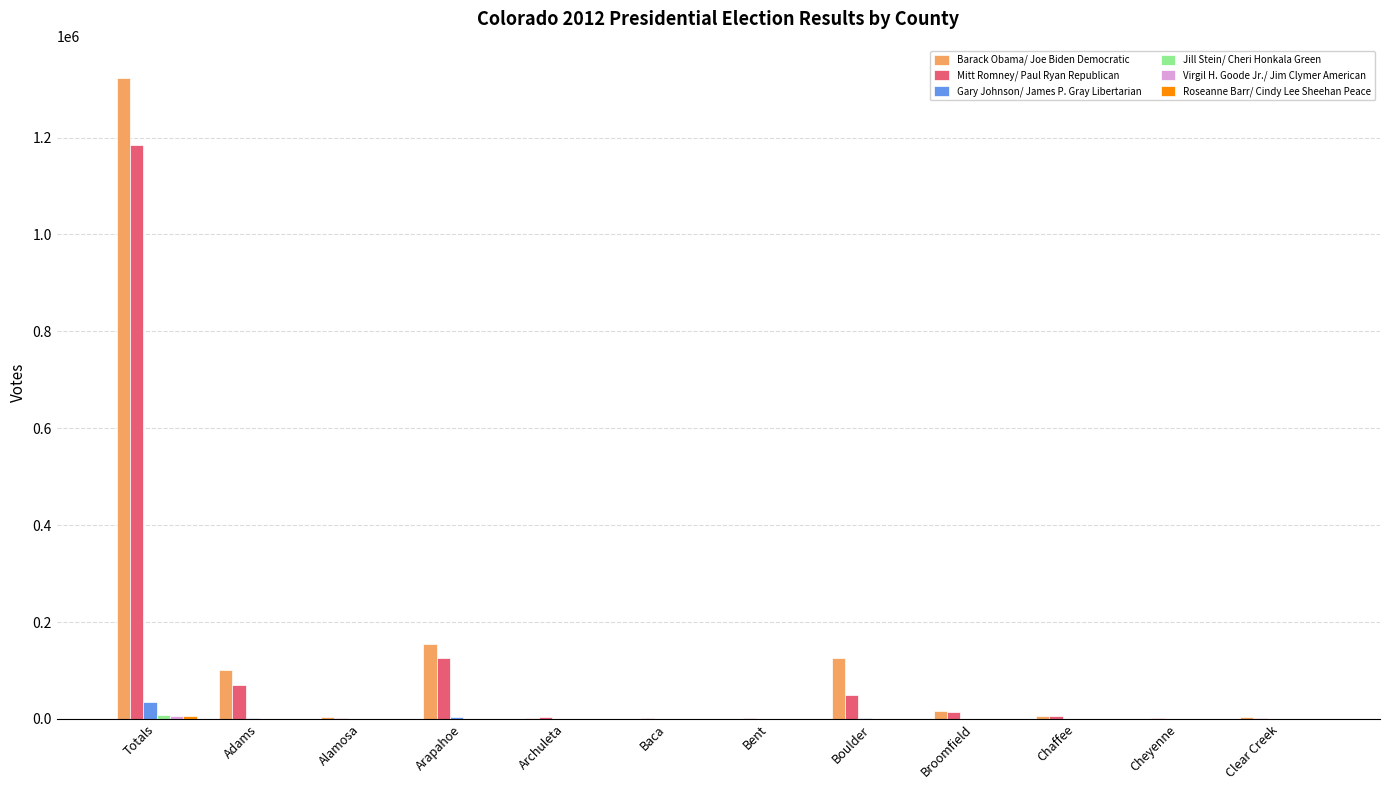

What is the sum of all Mitt Romney/ Paul Ryan Republican values?

1464392